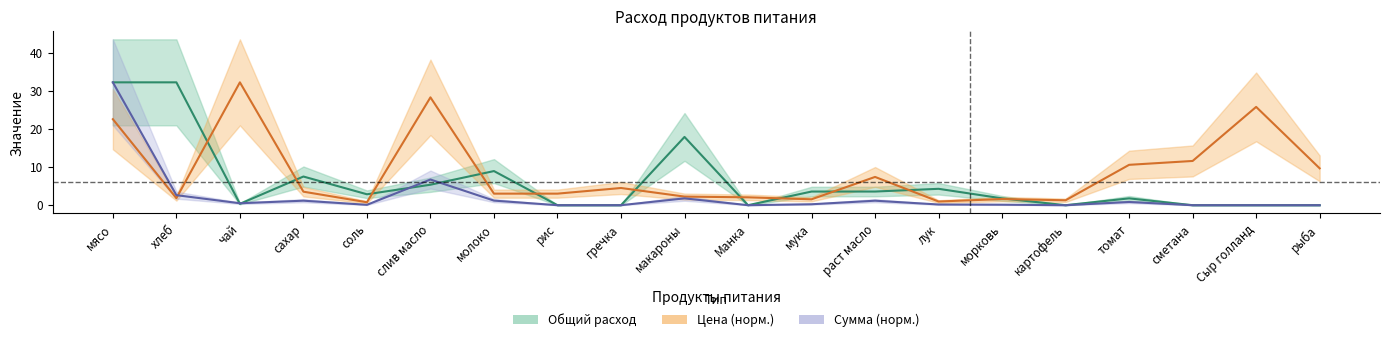

True or false: Цена has a value of 2.3 at макароны.

True